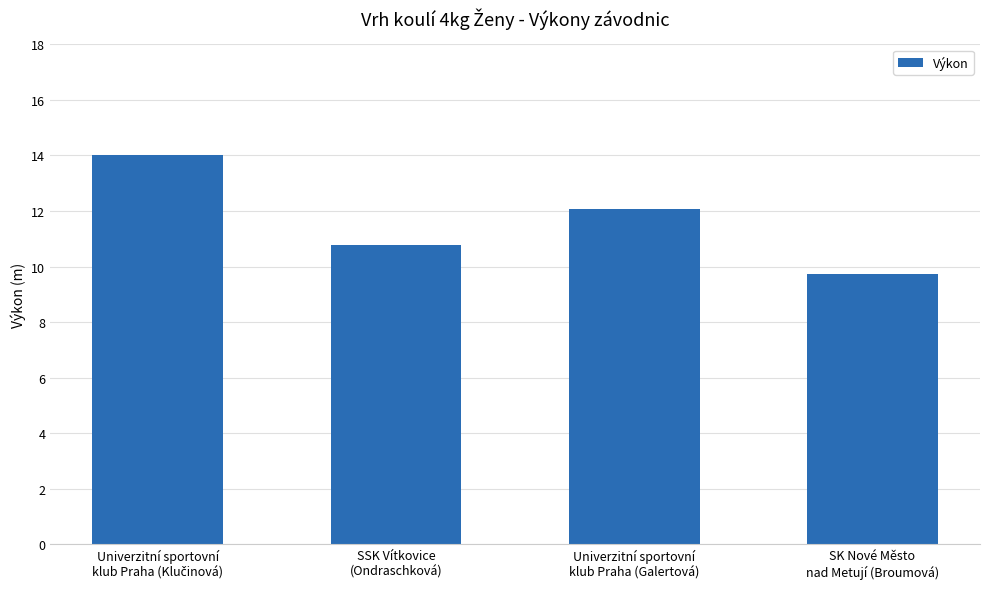

What is the value of the 4th bar from the left?

9.7